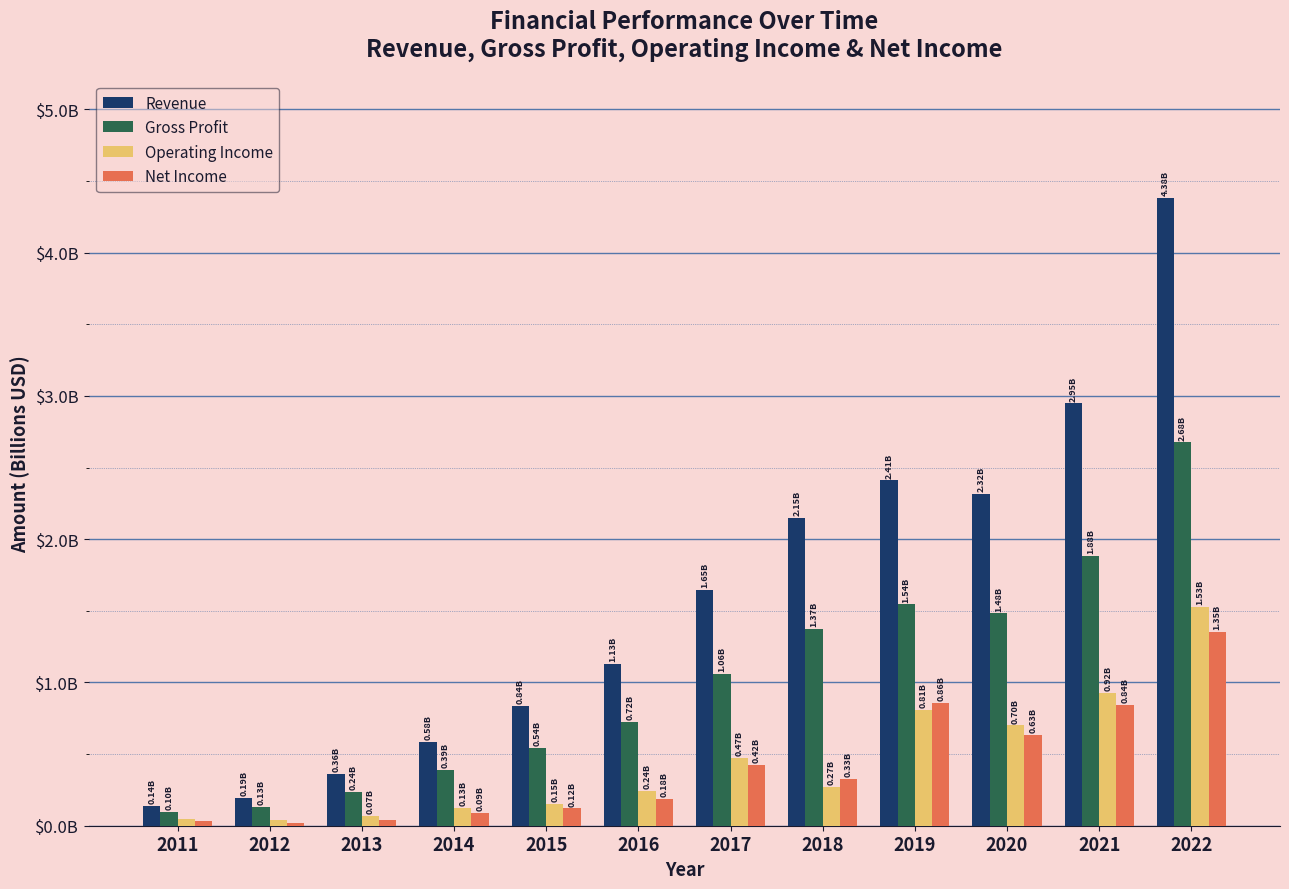

What are all the series names shown in the legend?

Revenue, Gross Profit, Operating Income, Net Income